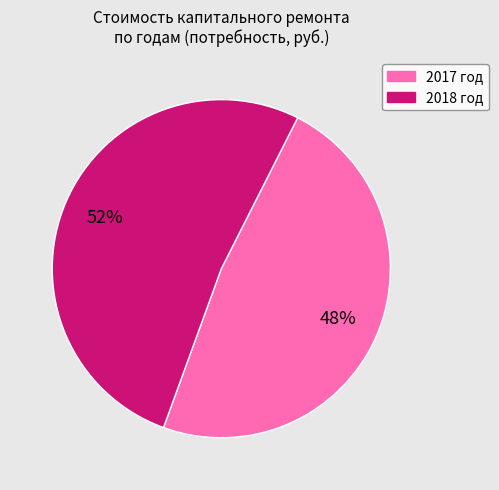

Does any single category account for the majority?

Yes